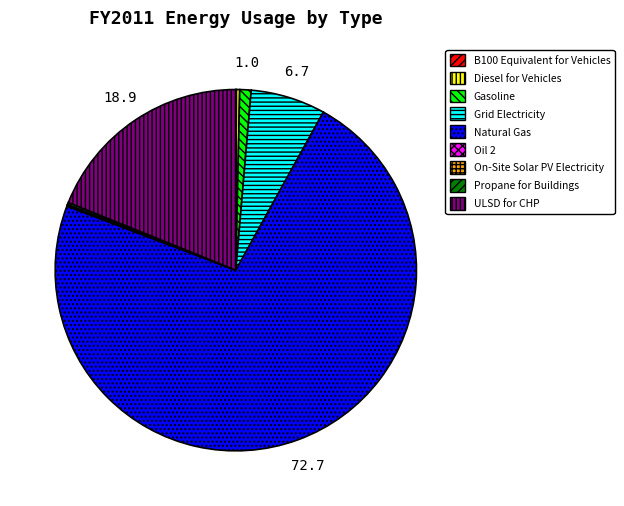

Do Diesel for Vehicles and Gasoline together represent more than half of the pie?

No